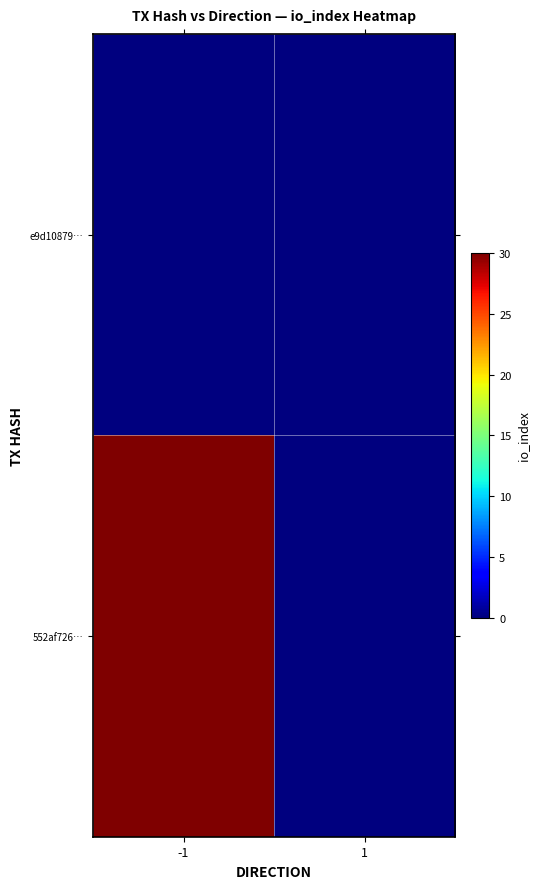

Which label corresponds to the smallest value in the chart?

-1